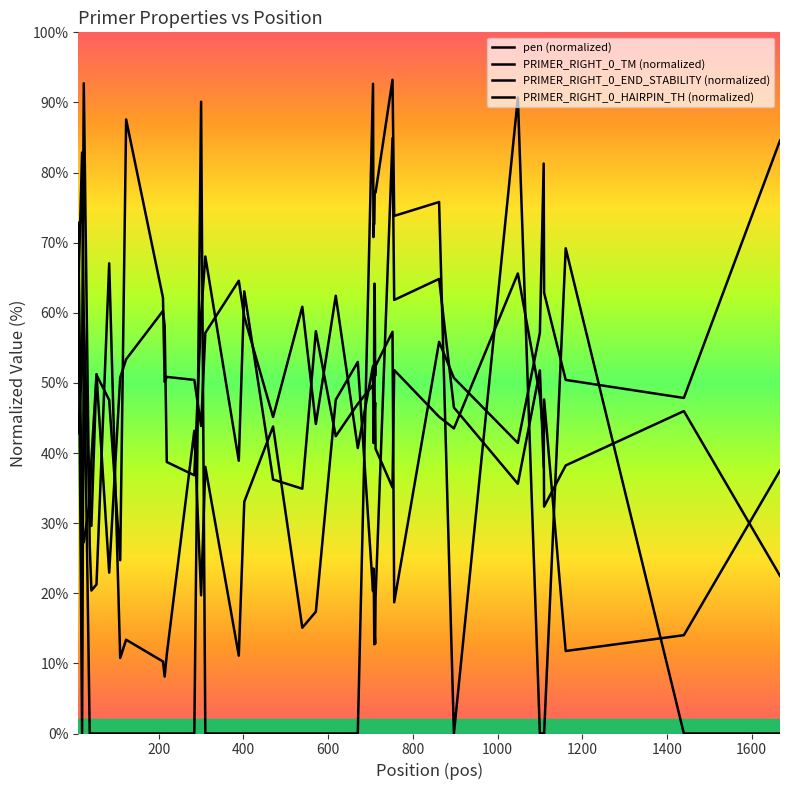

How many lines are shown in the chart?

4